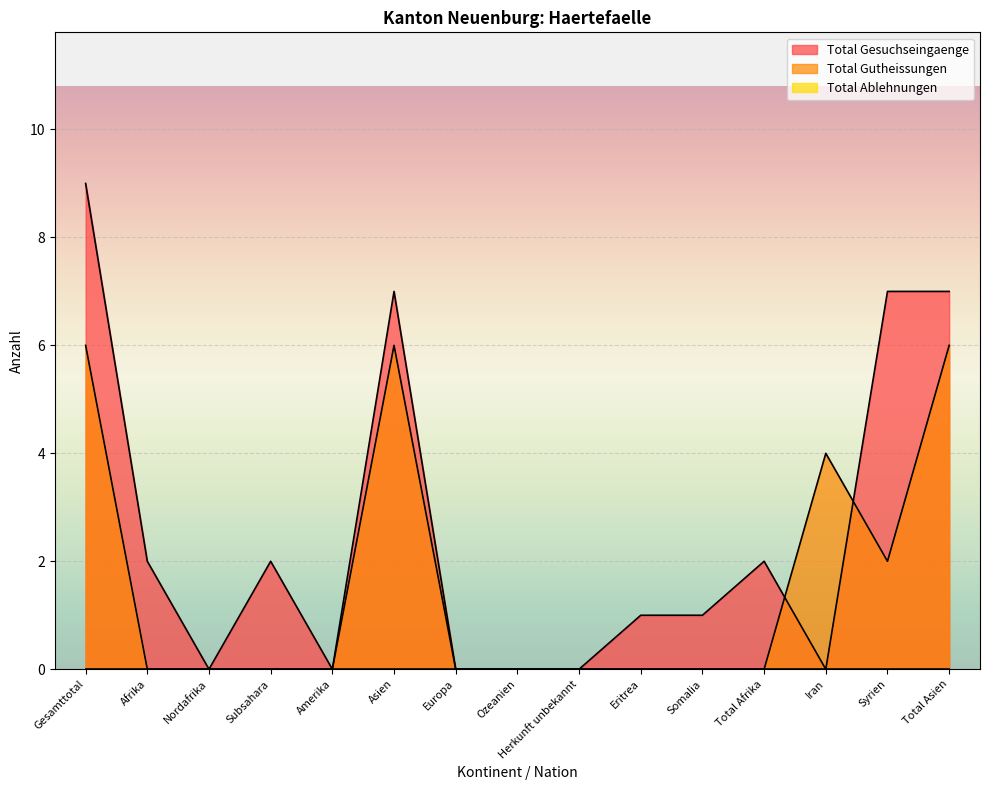

At how many categories does at least one series exceed 5?

4